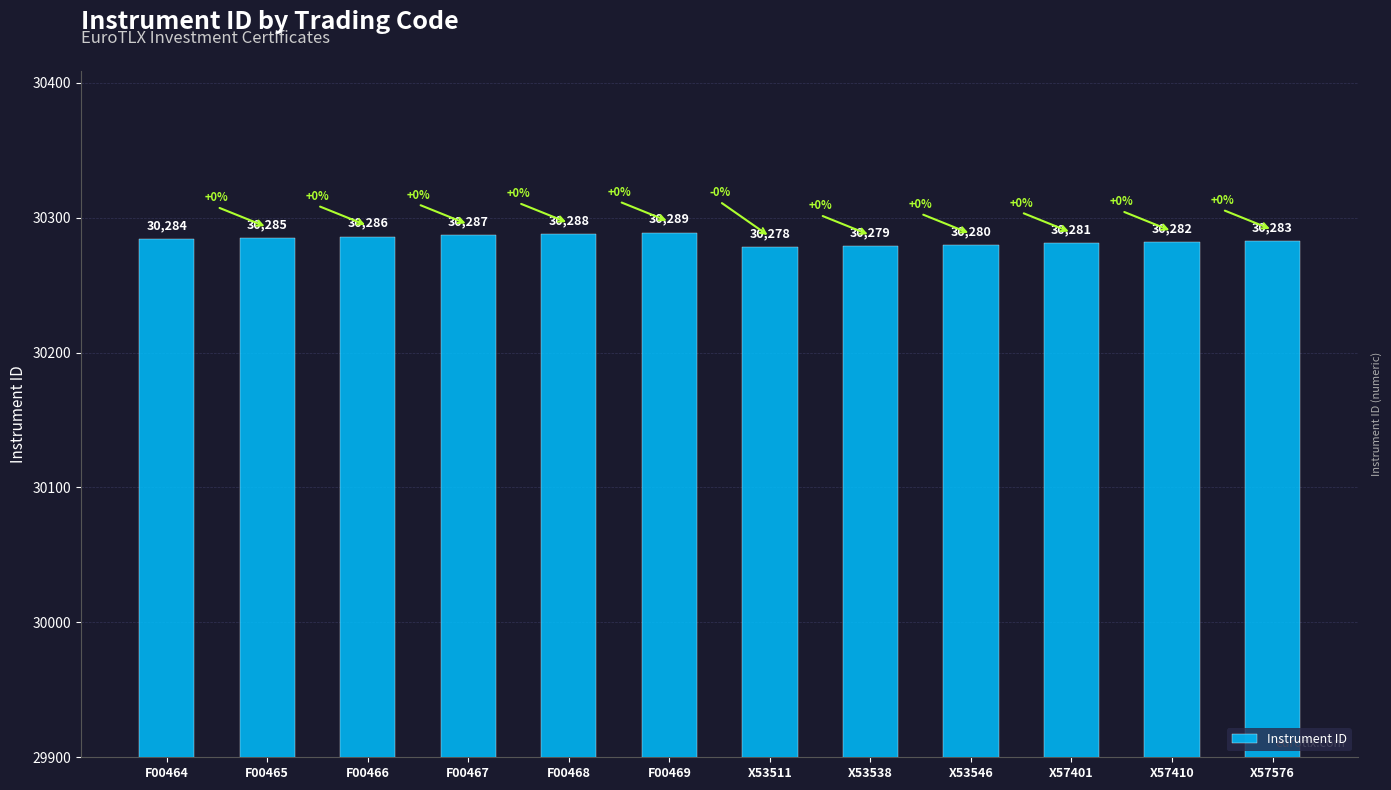

Rank the categories by value from lowest to highest.

X53511, X53538, X53546, X57401, X57410, X57576, F00464, F00465, F00466, F00467, F00468, F00469